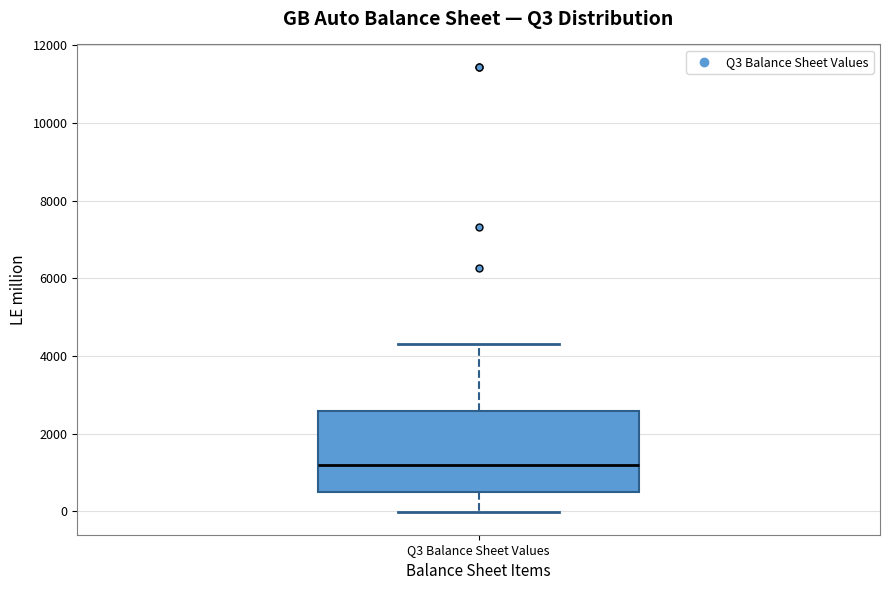

Where does the median line of the box for Q3 Balance Sheet Values sit on the y-axis? The values are not printed on the chart, so give them approximately, as read against the axis.

1200